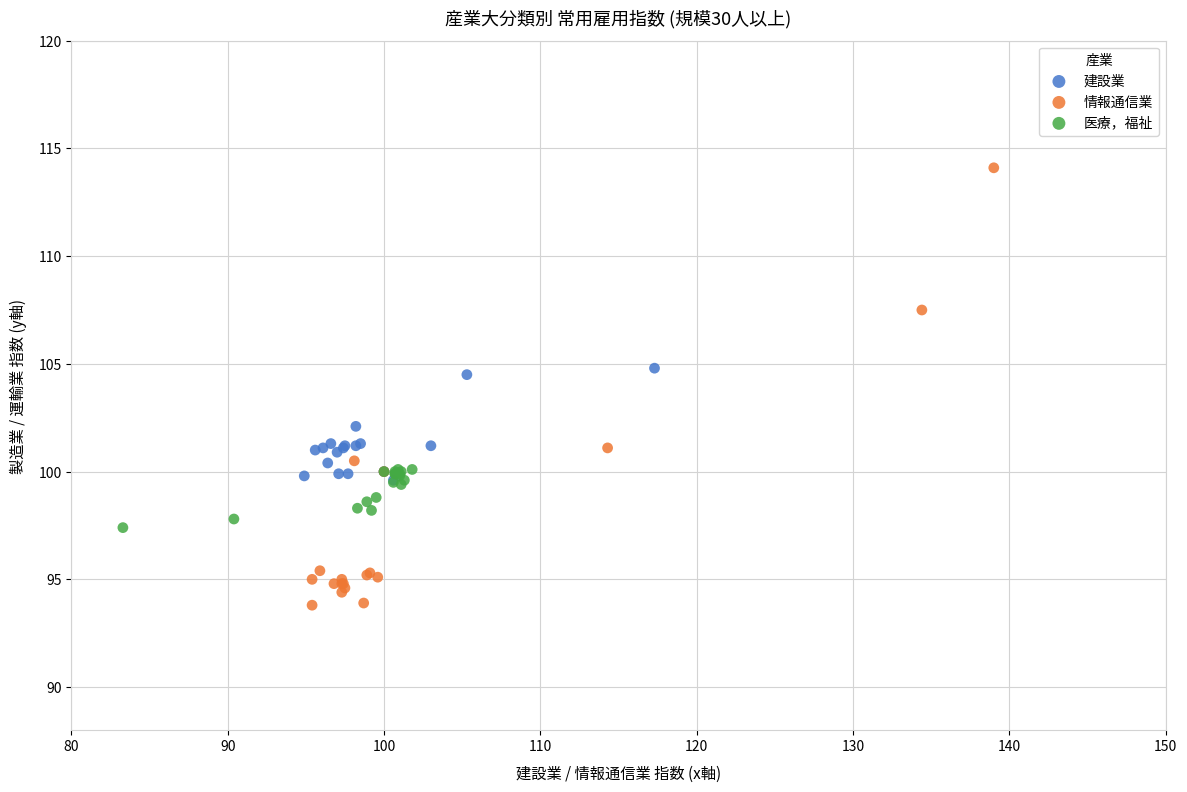

Which series reaches the minimum Y coordinate?

情報通信業